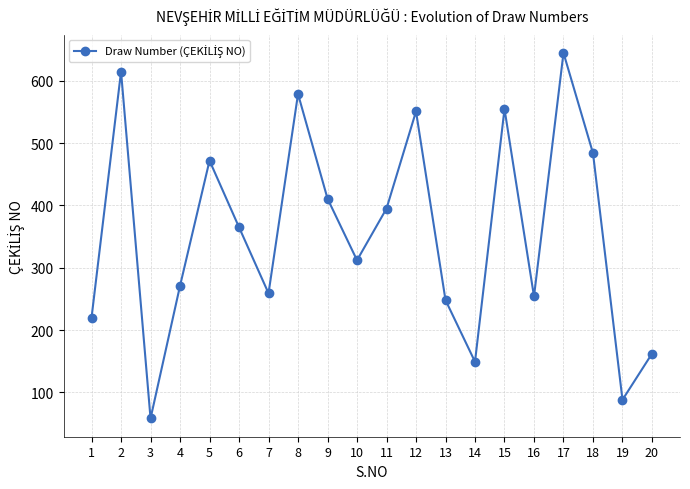

How many lines are shown in the chart?

1